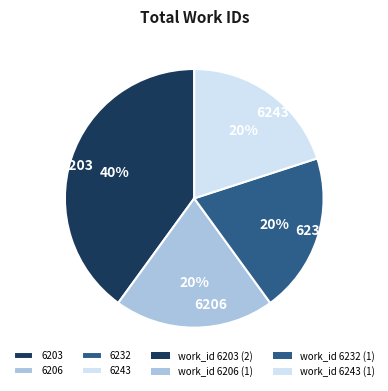

How many slices are in this pie chart?

4